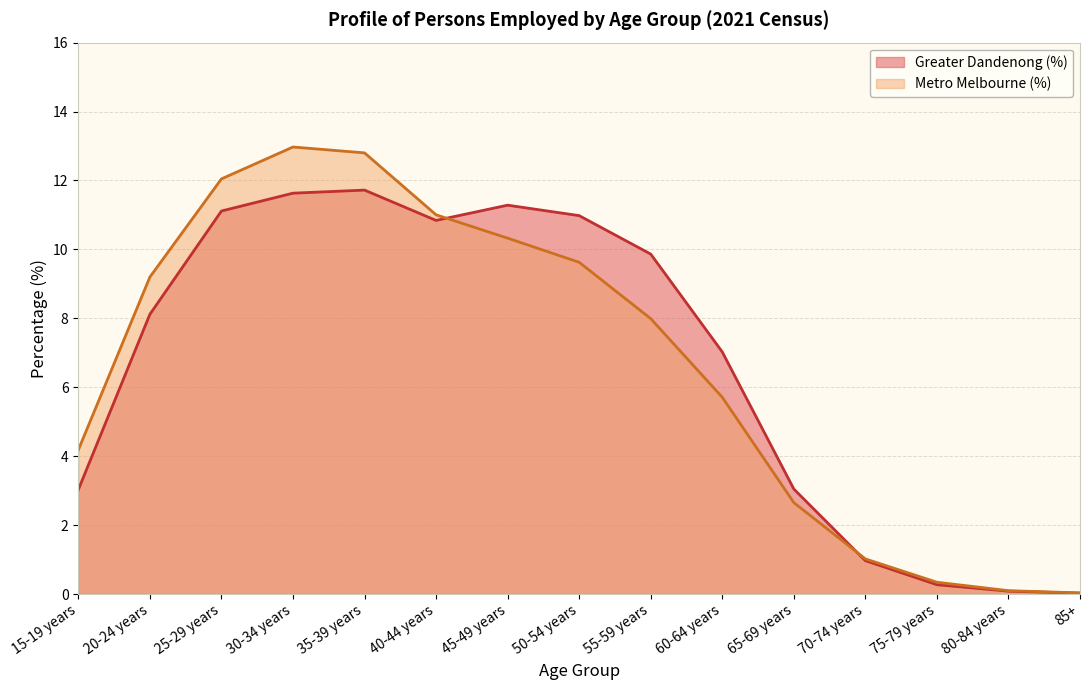

In Metro Melbourne (%), how many points are higher than both neighbors (excluding endpoints)?

1